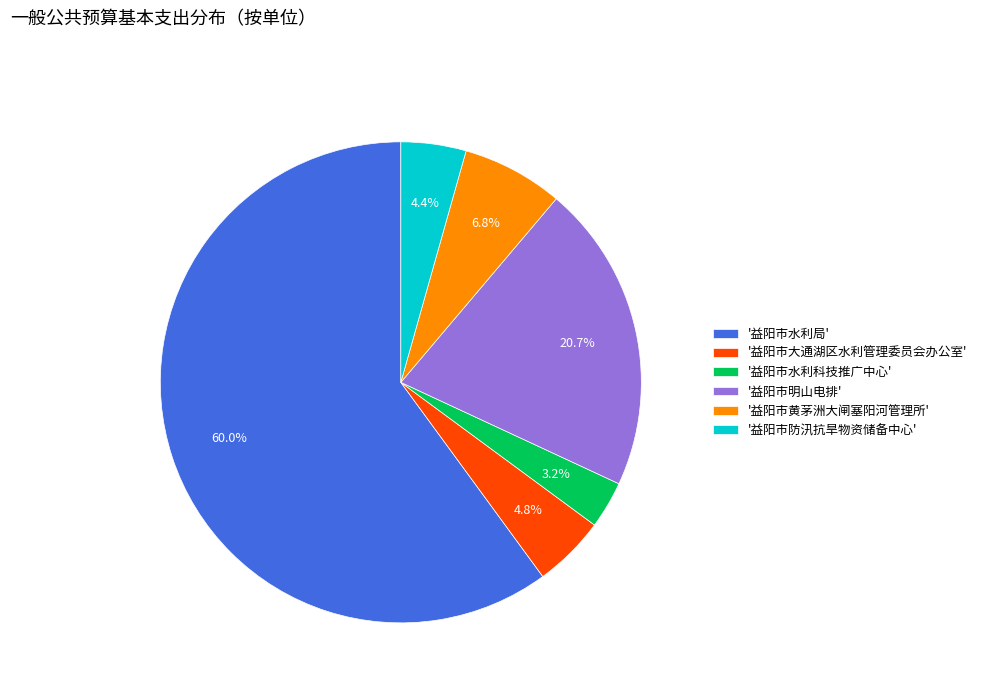

Between '益阳市水利科技推广中心' and '益阳市明山电排', which is larger?

'益阳市明山电排'